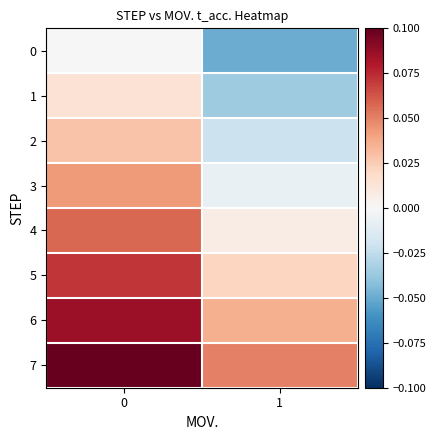

List the series in order of their peak value, highest first.

7, 6, 5, 4, 3, 2, 1, 0